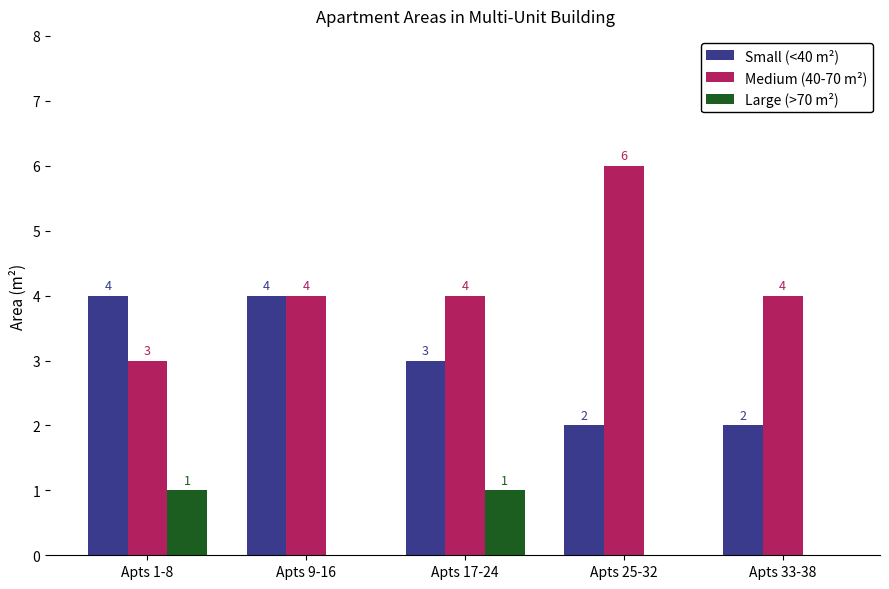

How many positive values does the Large (>70 m²) series have?

2